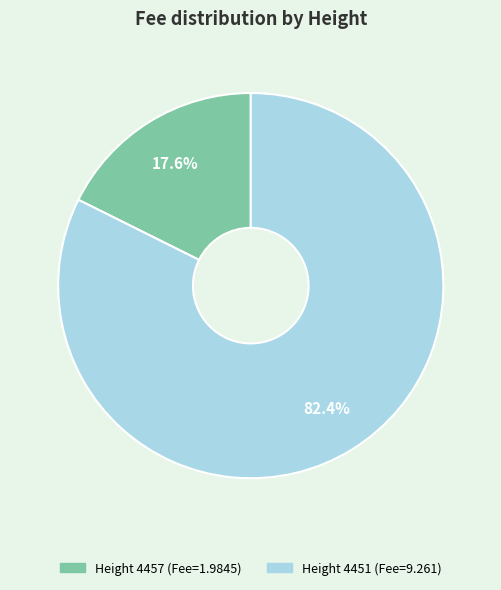

Does any single category account for the majority?

Yes